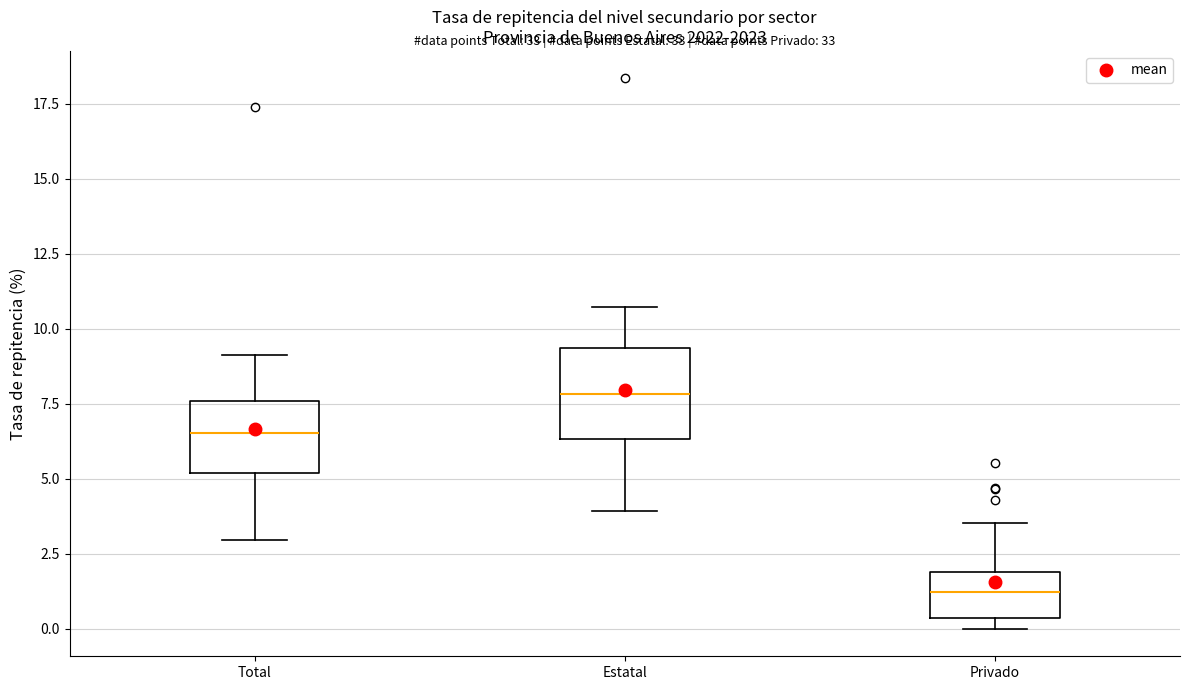

Reading left to right, transcribe this box plot: for each box, give where its median line is, the range the box spans, and where its two whiskers end, as read against the y-axis. The values are not printed on the chart, so give them approximately, as read against the axis.

Total: median 6.5, box 5.0 to 7.5, whiskers 3.0 to 9.0
Estatal: median 8.0, box 6.5 to 9.5, whiskers 4.0 to 10.5
Privado: median 1.0, box 0.5 to 2.0, whiskers 0.0 to 3.5